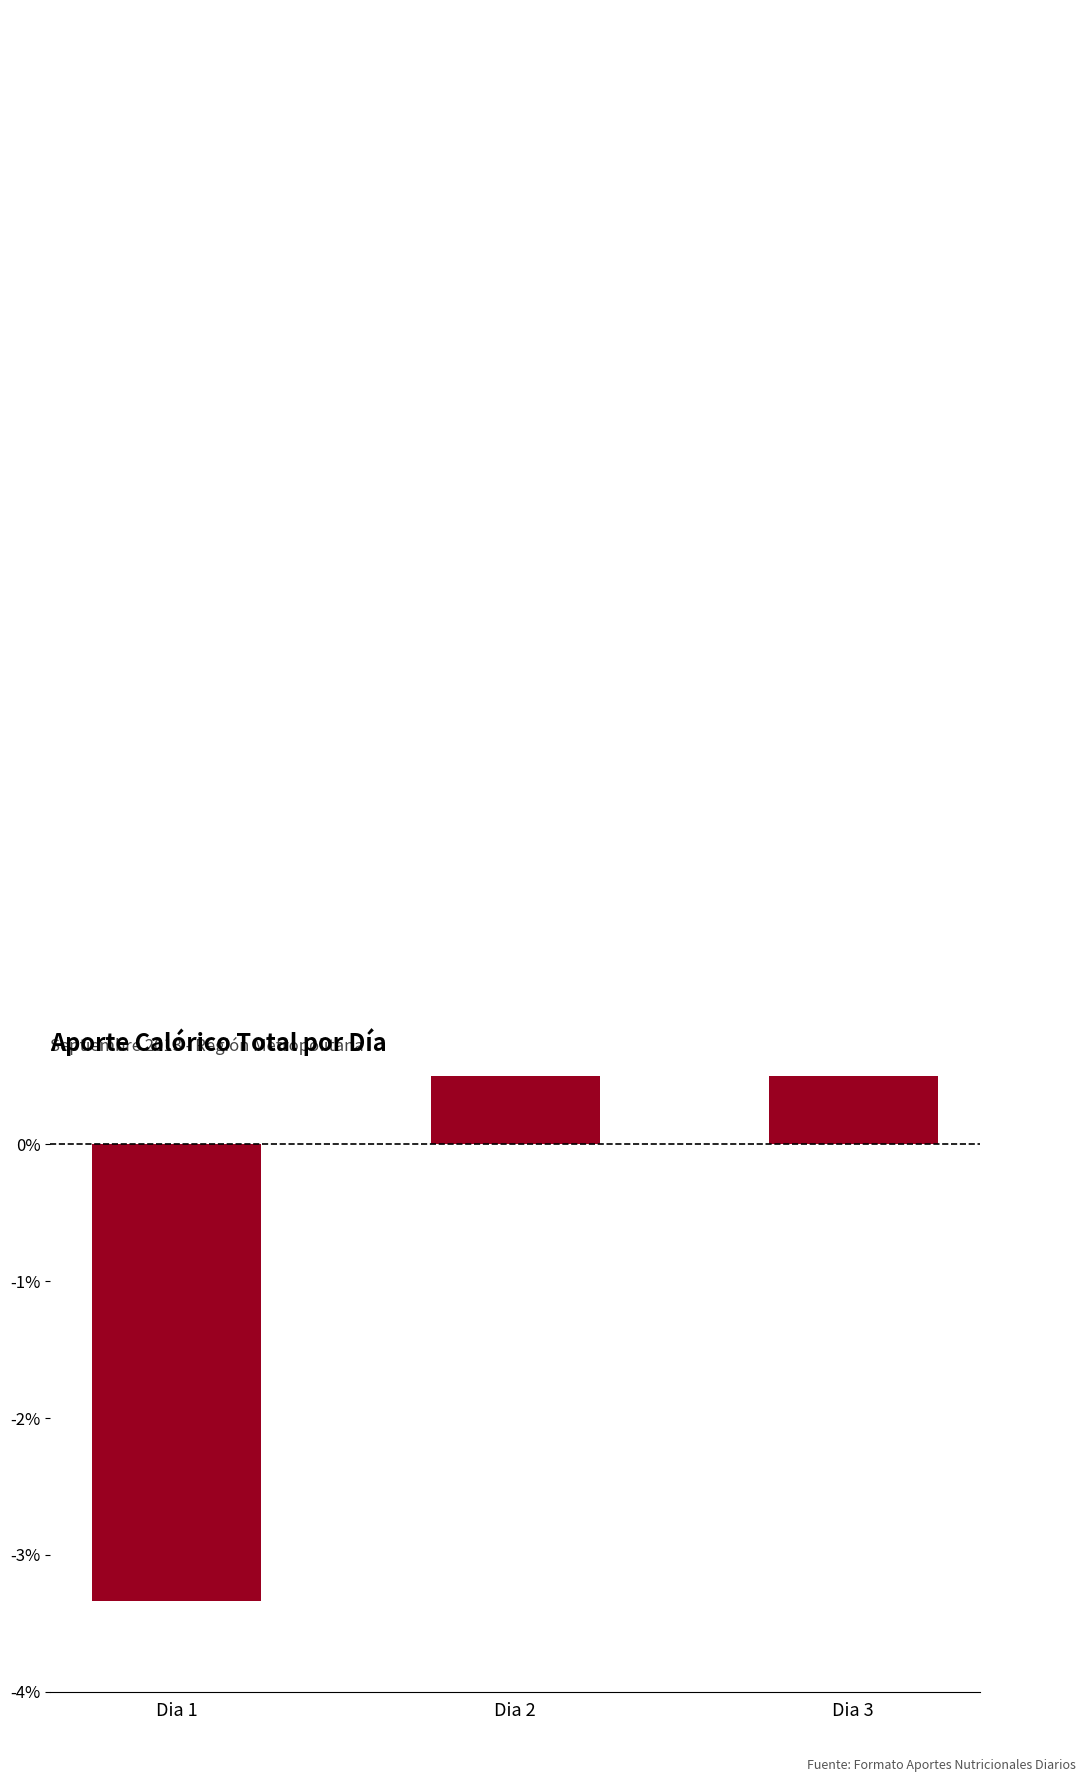

Reading right to left, transcribe all the data shown in this chart.

Dia 3=5.7	Dia 2=7.7	Dia 1=-3.3